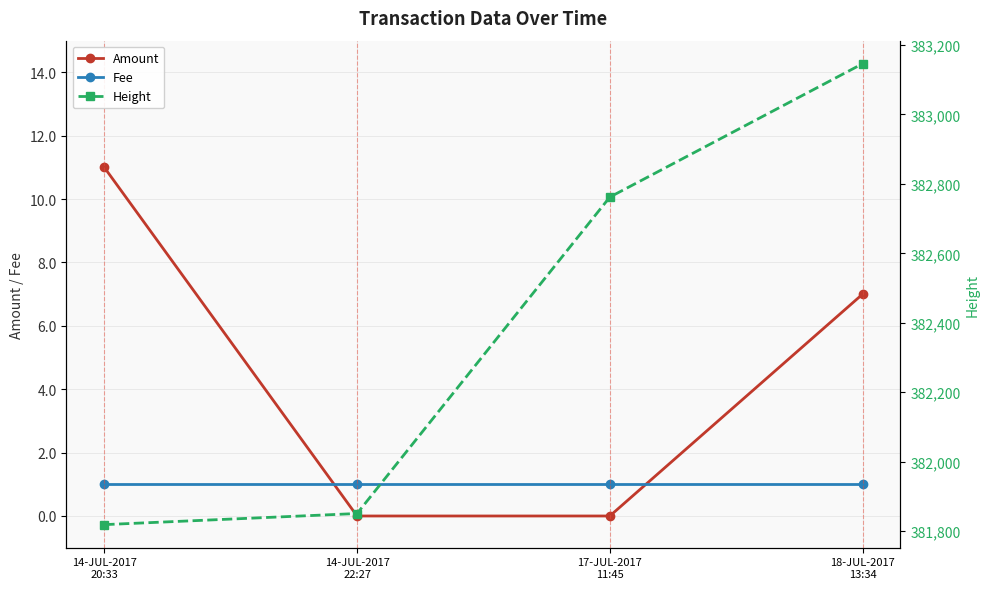

How many series are shown in this chart?

3